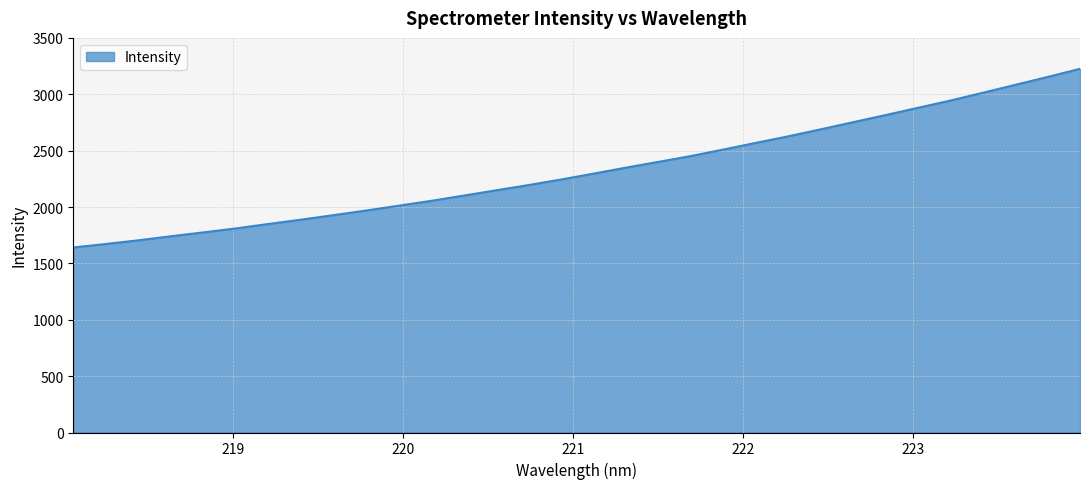

What is the maximum value shown in the chart?

3225.9